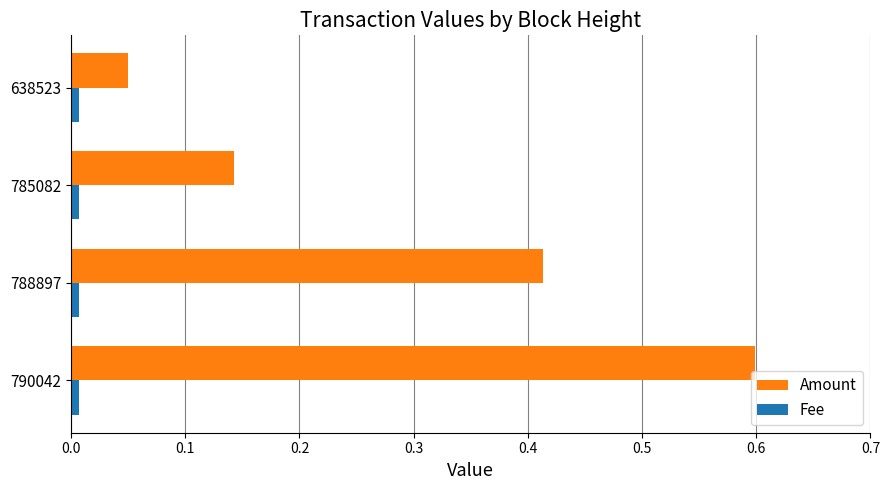

Which series has the largest range (max minus min)?

Amount